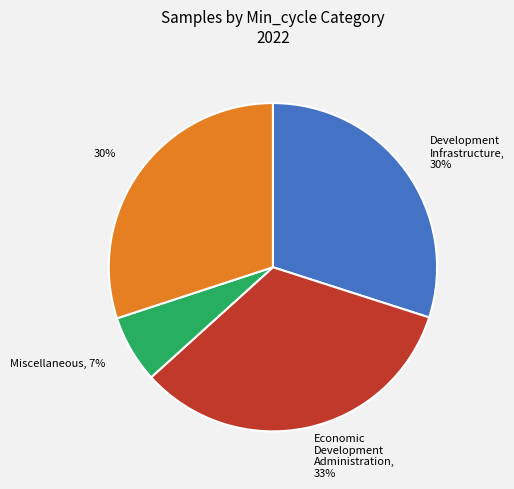

Is there any slice that represents more than half of the pie?

No